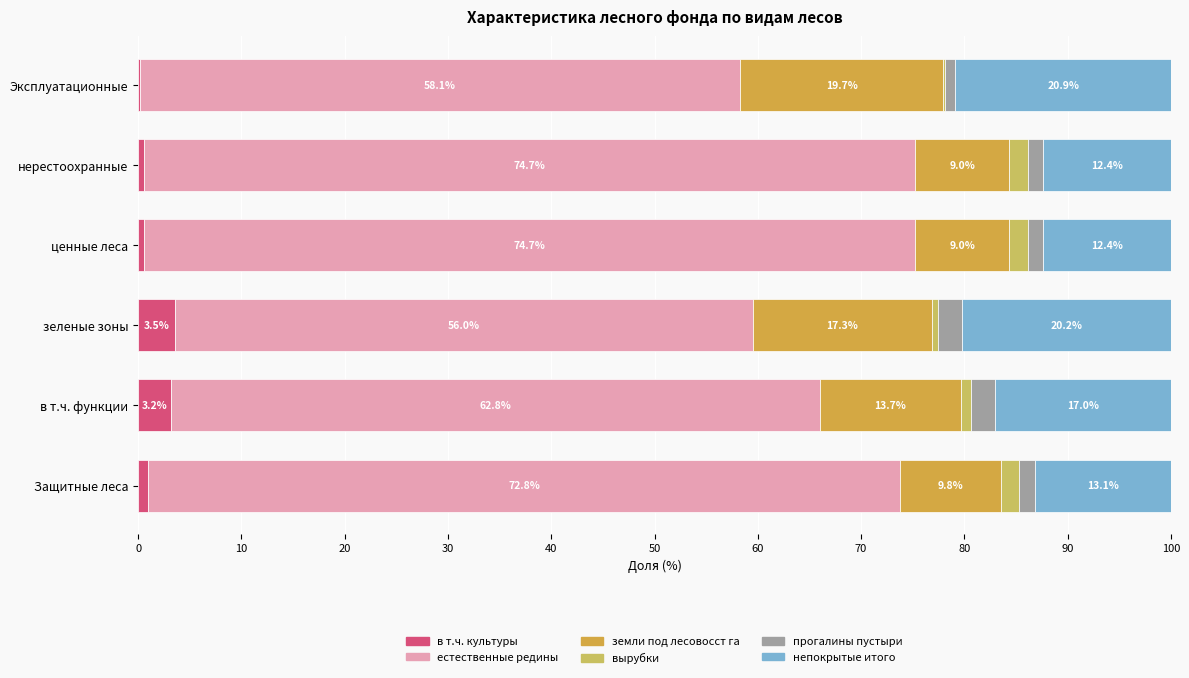

Does the chart contain any negative values?

No